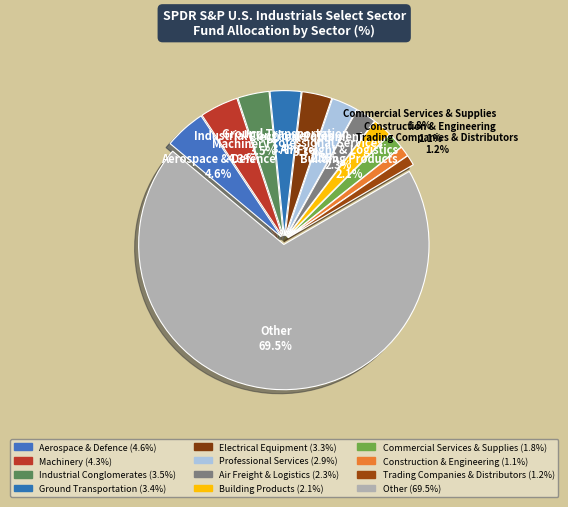

How many slices are in this pie chart?

12